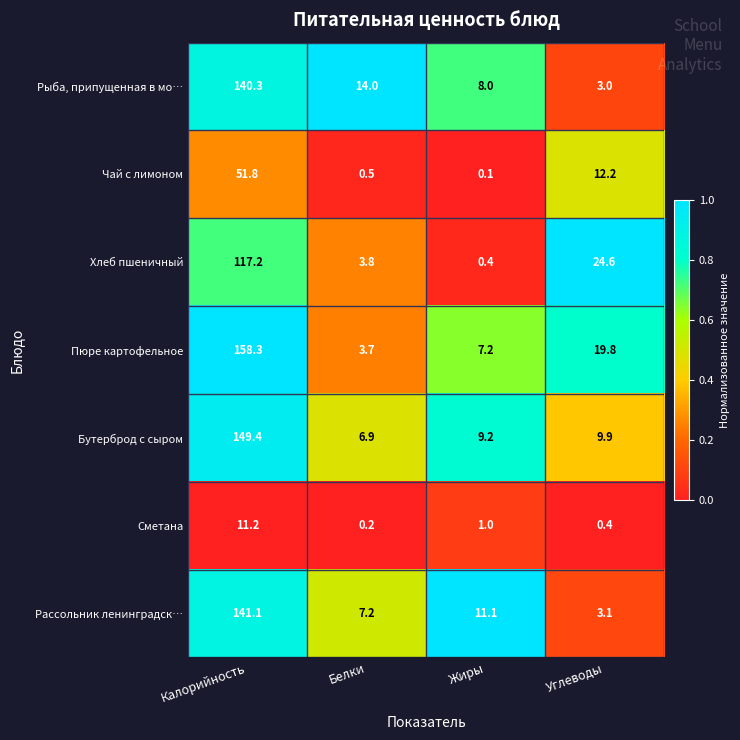

Which series has the largest range (max minus min)?

Пюре картофельное